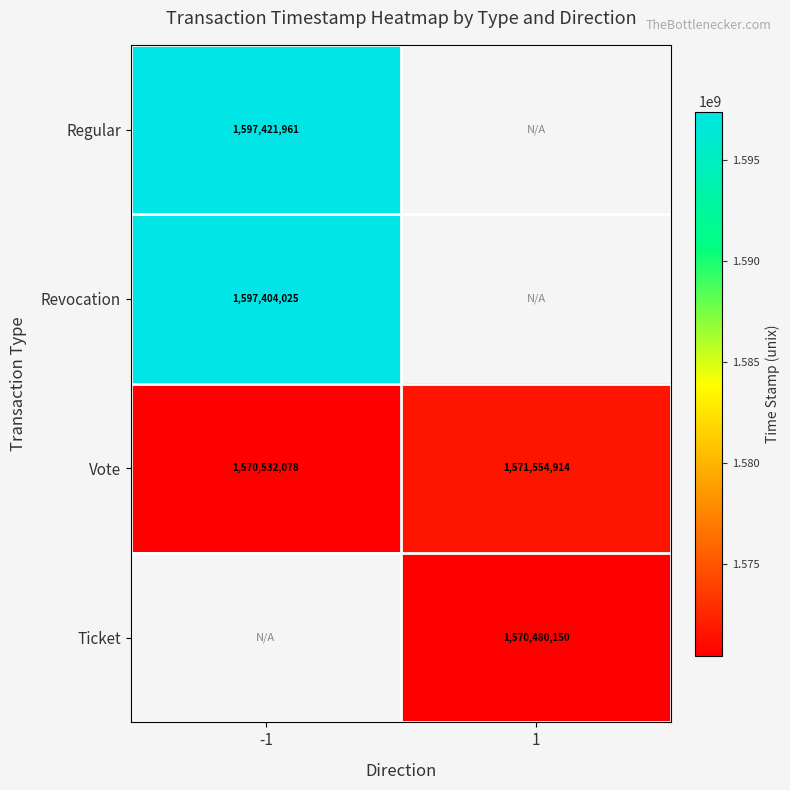

List the labels in order of Vote value, smallest first.

-1, 1